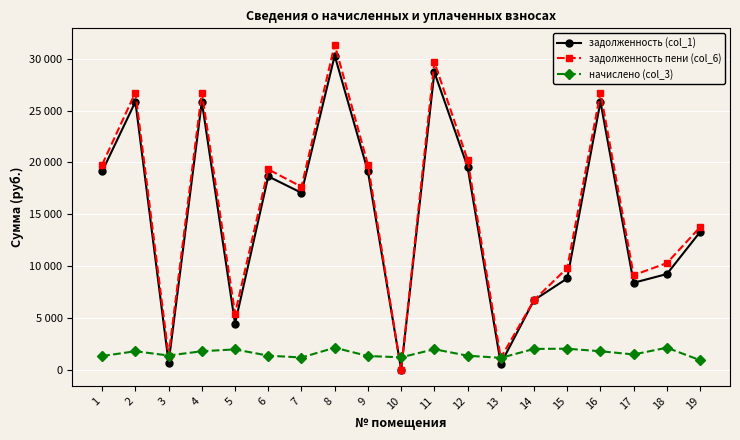

Is this an area chart (filled region under the line)?

No